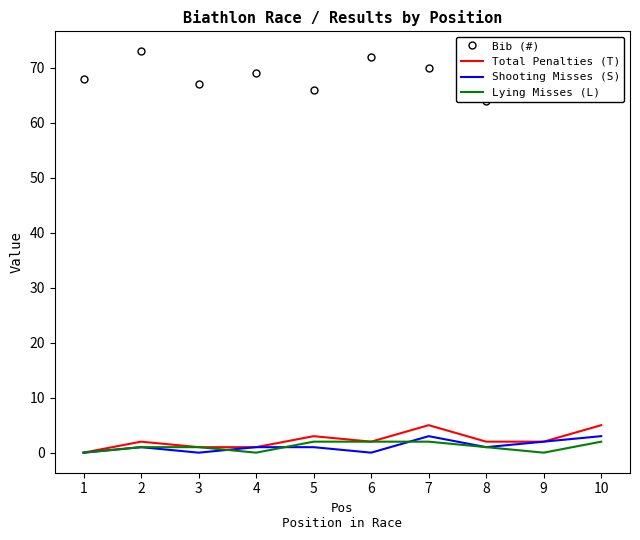

True or false: Total Penalties (T) and Shooting Misses (S) cross at least once.

False